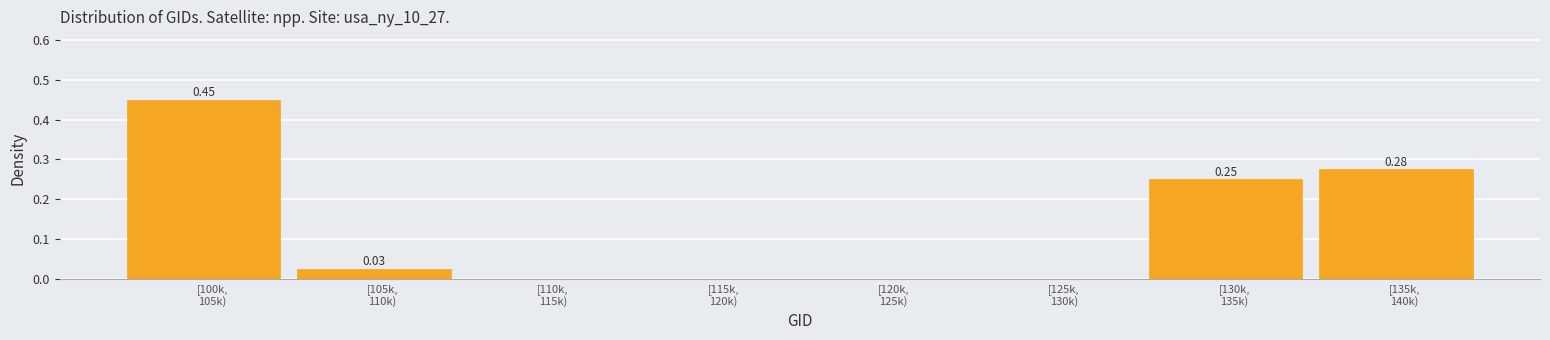

What is the sum of all values?

1.0